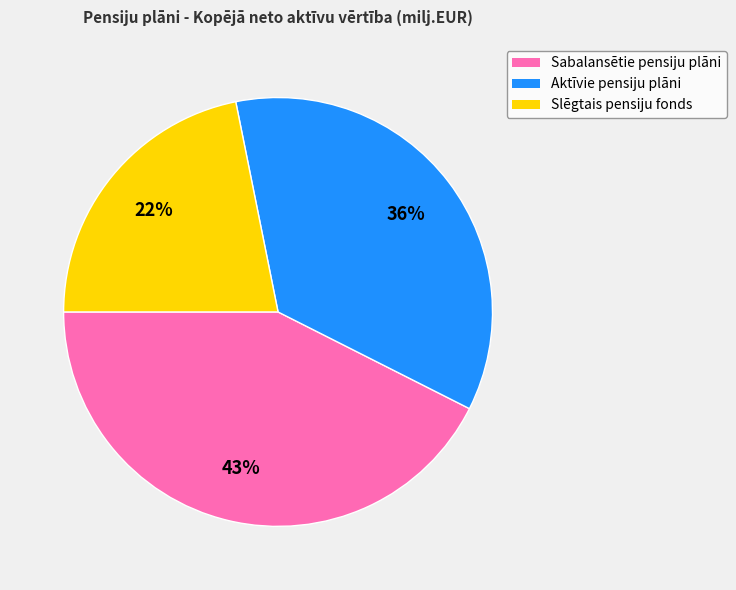

To the nearest percent, what is the combined percentage of Aktīvie pensiju plāni and Slēgtais pensiju fonds?

57%